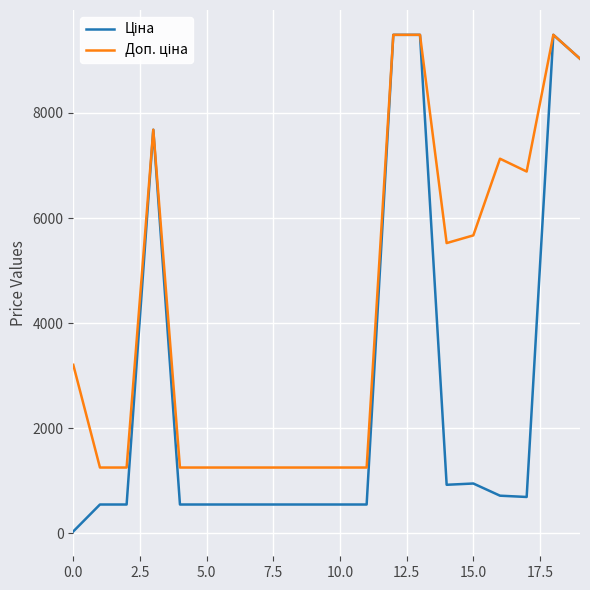

Does the chart have visible grid lines?

Yes